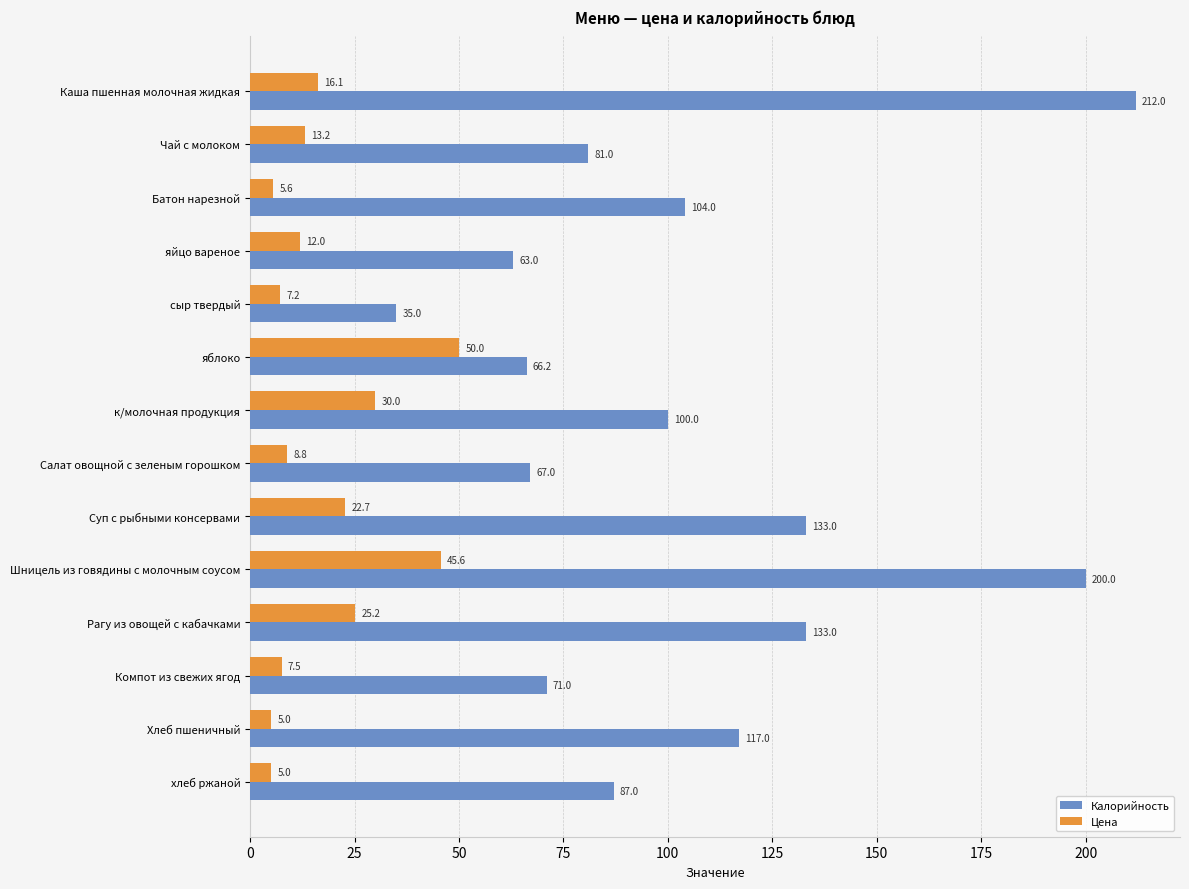

What is the difference between the maximum and minimum values in the Цена series?

45.0